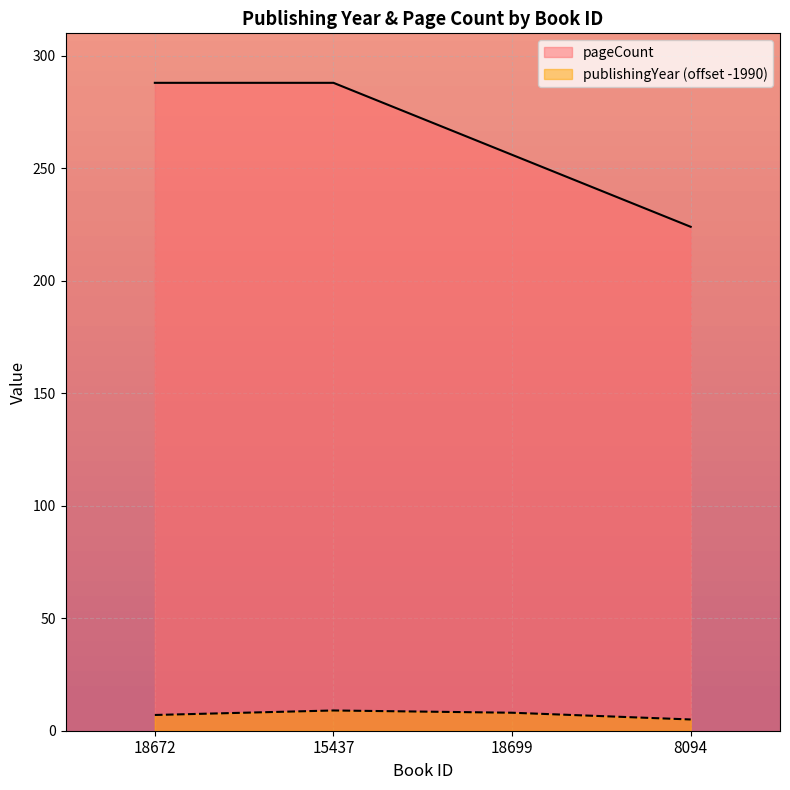

The publishingYear series shows 9 at 15437. True or false?

True